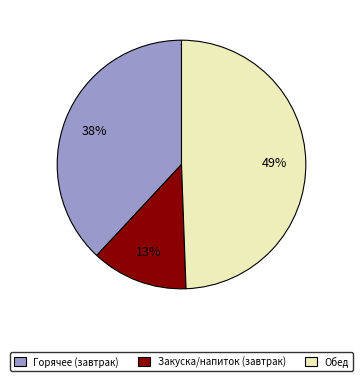

What is the largest slice in the pie chart?

Обед